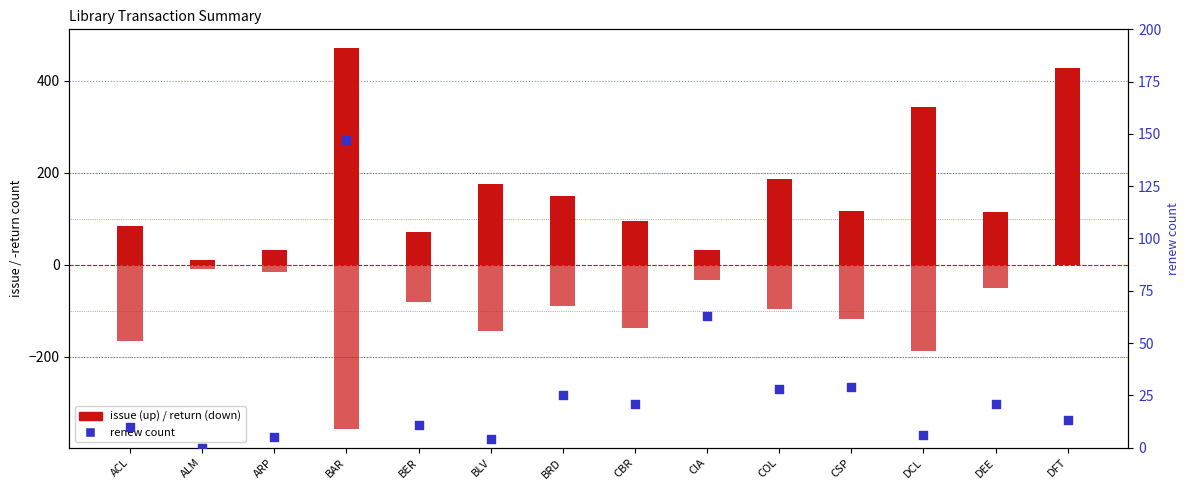

What are all the series names shown in the legend?

issue, return, renew